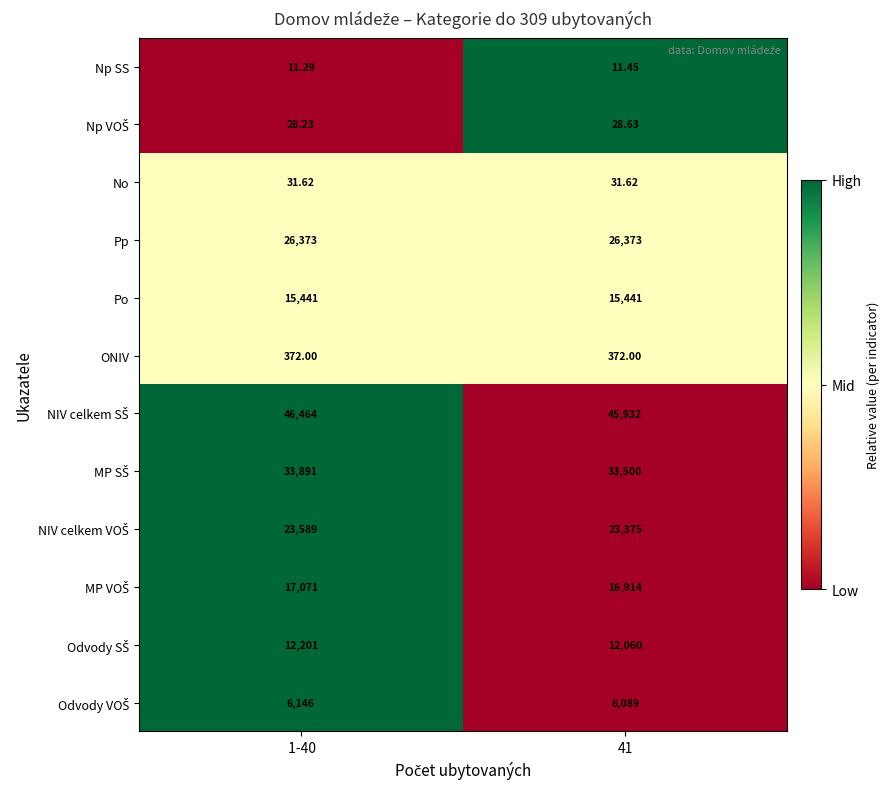

How many series are shown in this chart?

12